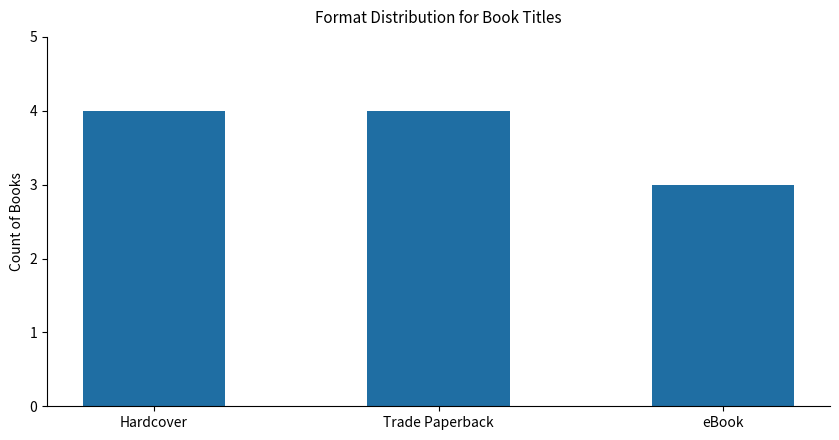

At which category does the chart reach its minimum across all series?

eBook